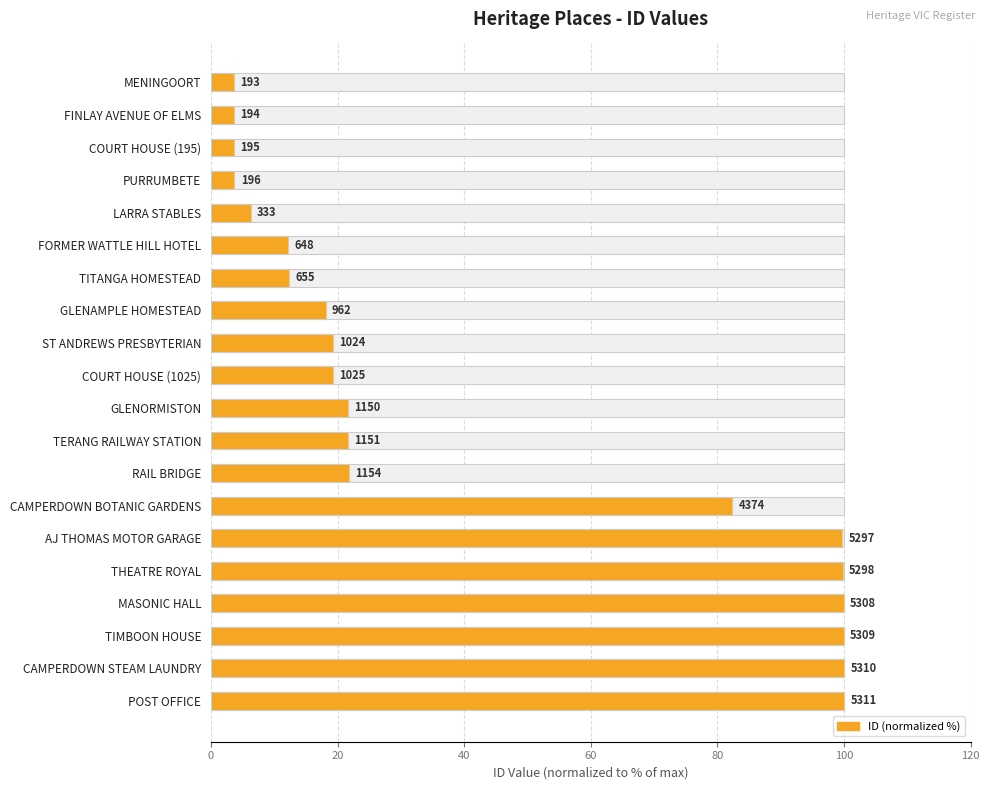

How many series are shown in this chart?

1